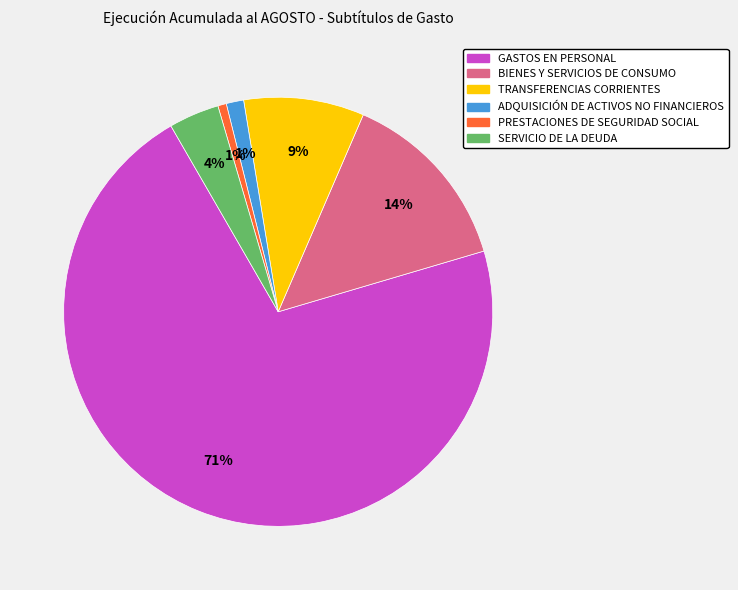

Which slice is the largest?

GASTOS EN PERSONAL